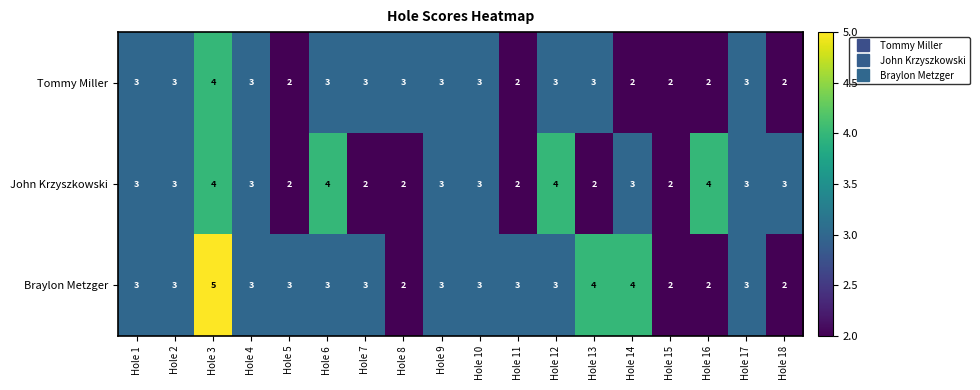

Between Hole 1 and Hole 6, which series saw the biggest shift?

John Krzyszkowski